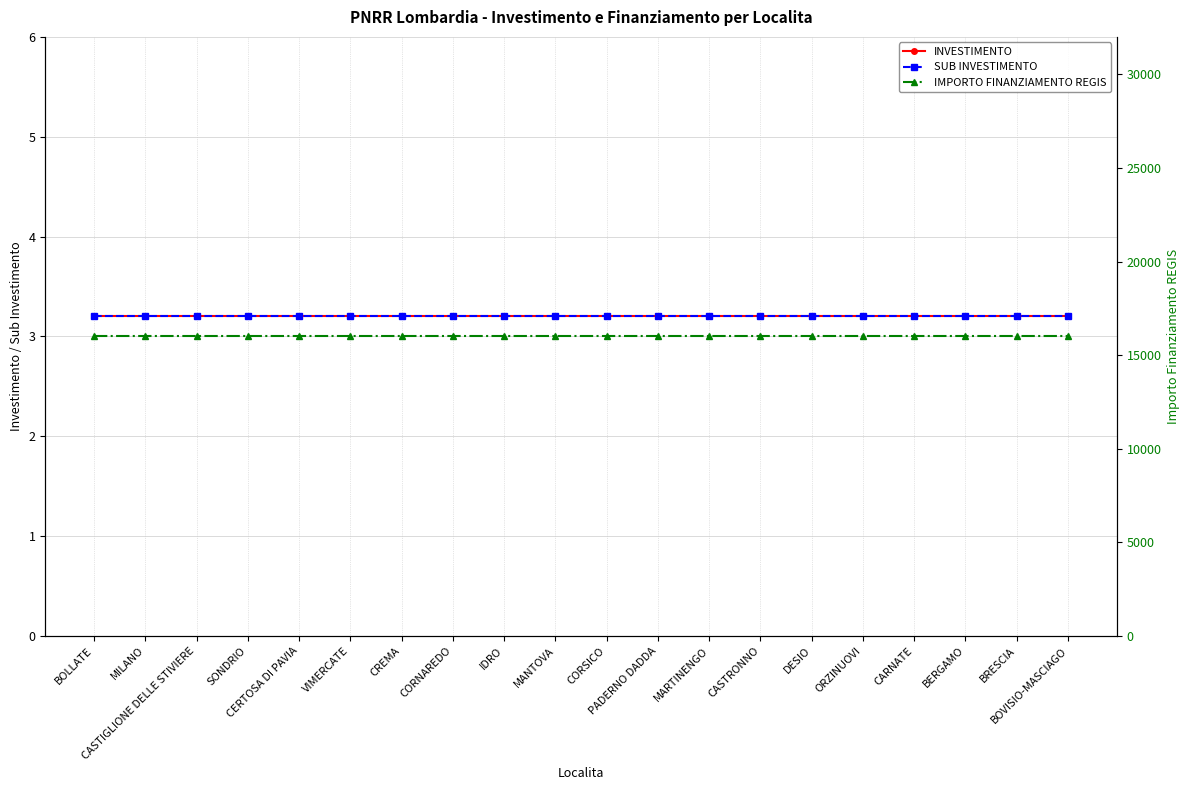

The SUB INVESTIMENTO series shows 5.0 at BOLLATE. True or false?

False